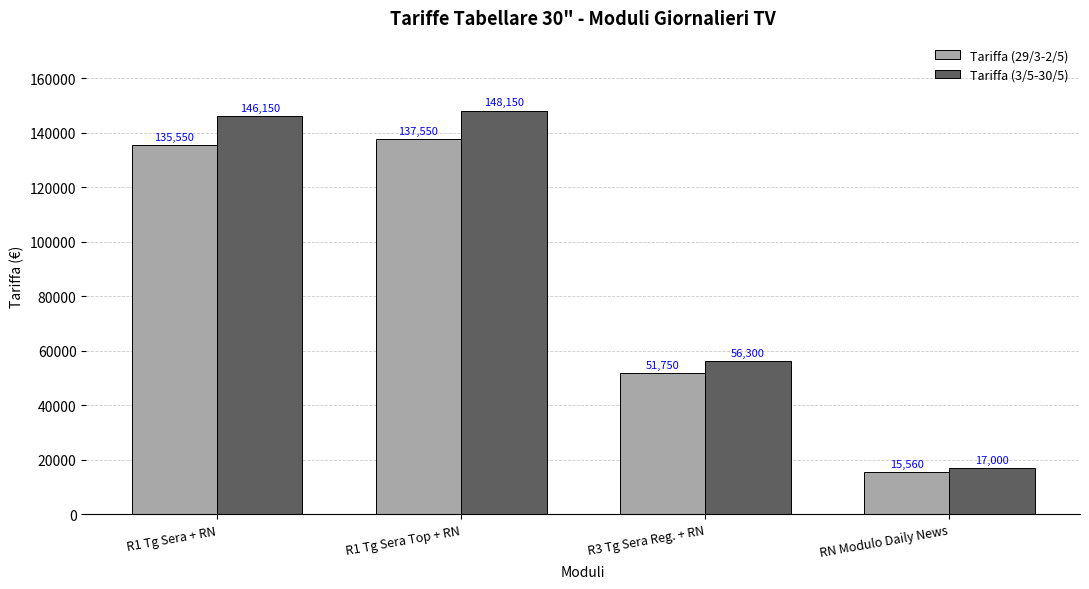

What is the difference between the maximum and second lowest values in the Tariffa (3/5-30/5) series?

91850